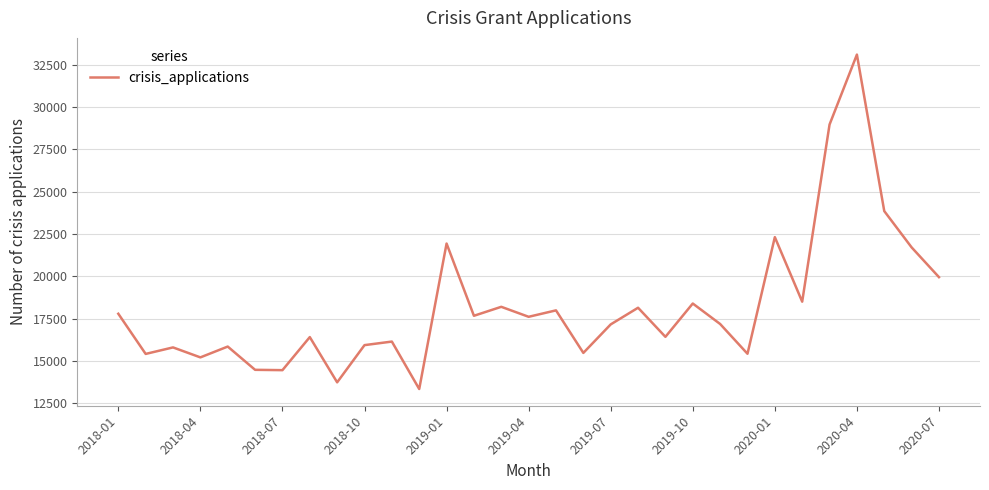

What is the difference between the maximum and minimum values?

19771